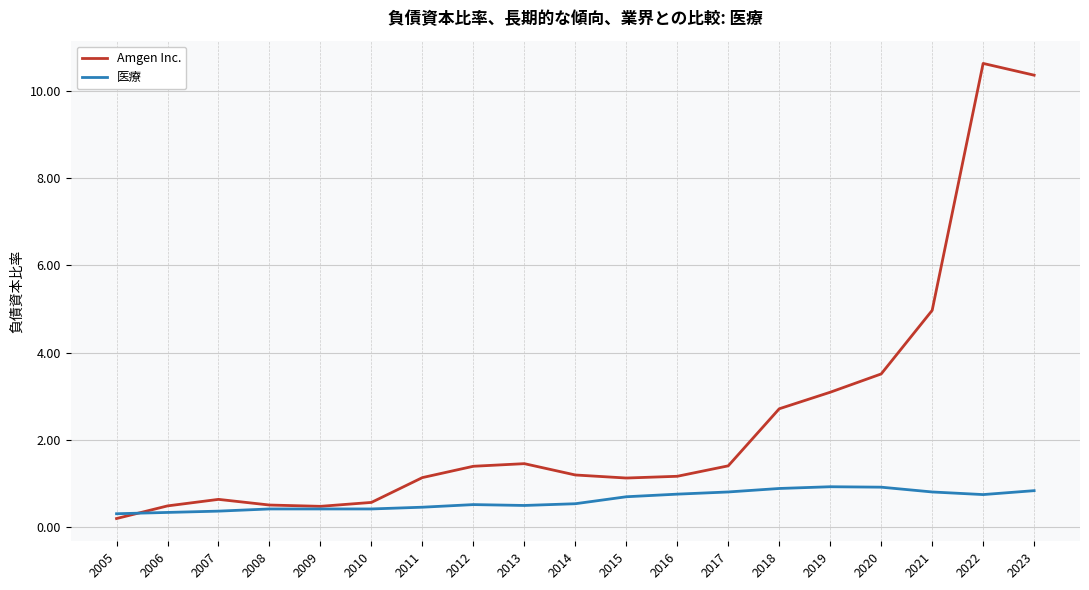

Which series changed the most between 2008 and 2020?

Amgen Inc.